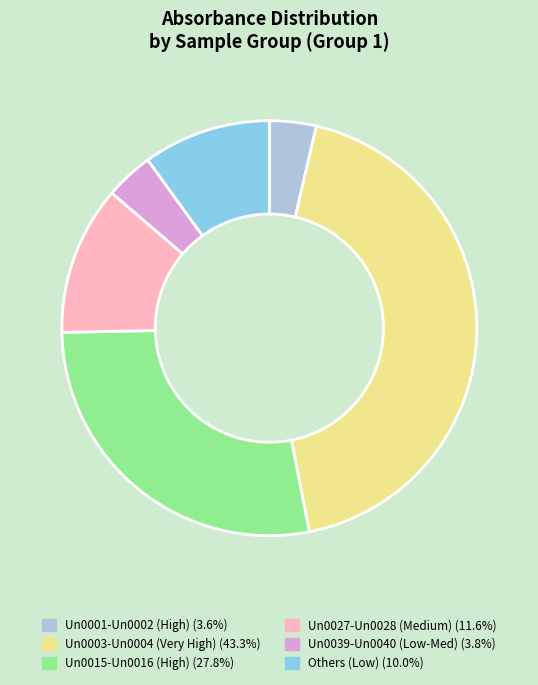

Is there any slice that represents more than half of the pie?

No